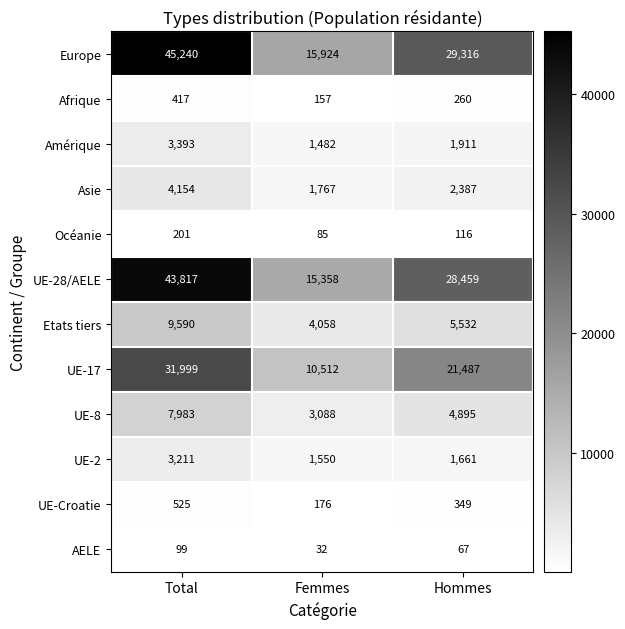

At which label does UE-17 first exceed 21487?

Total